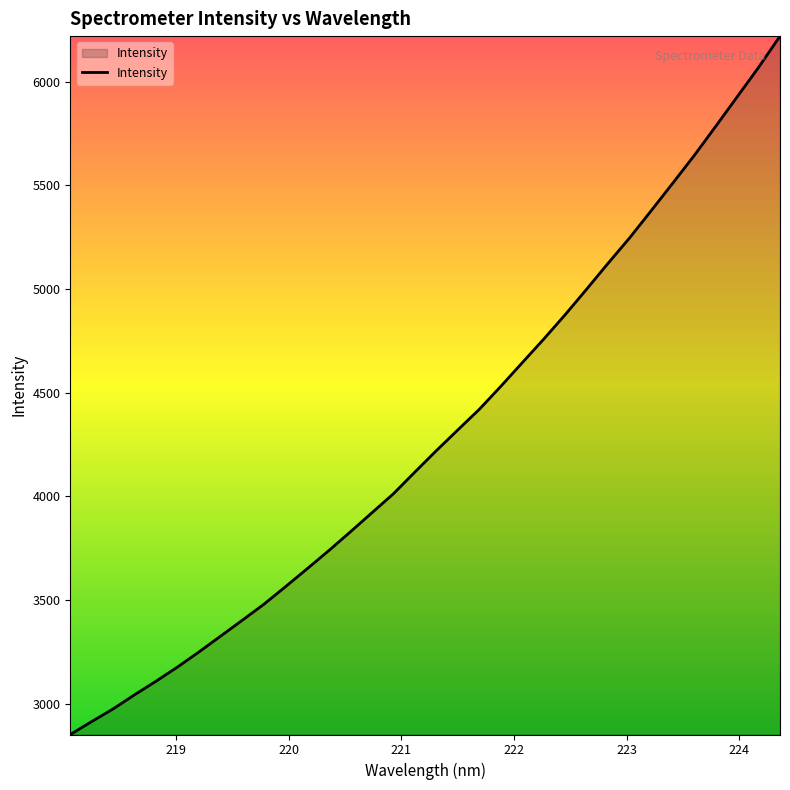

What is the minimum value shown in the chart?

2850.5